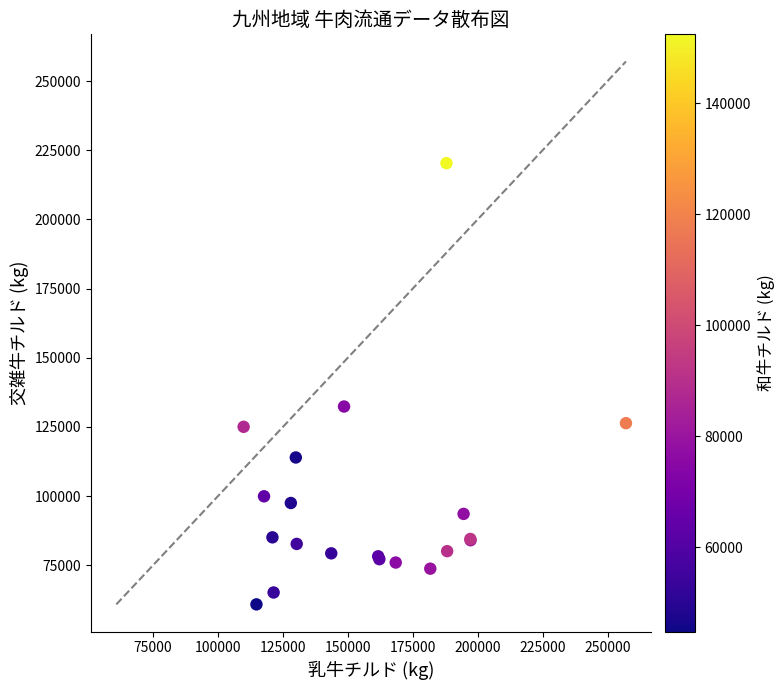

What Y value in the scatter plot is closest to 140591?

132369